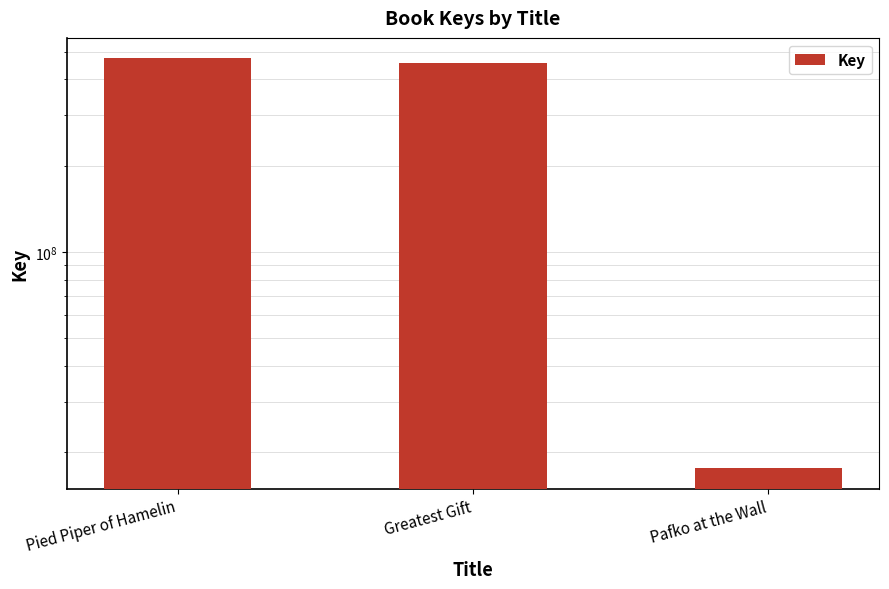

Rank the categories by value from highest to lowest.

Pied Piper of Hamelin, Greatest Gift, Pafko at the Wall